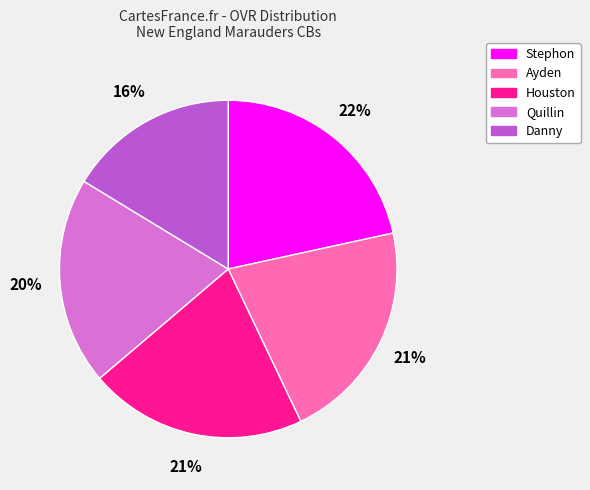

Which has a higher value, Quillin or Danny?

Quillin